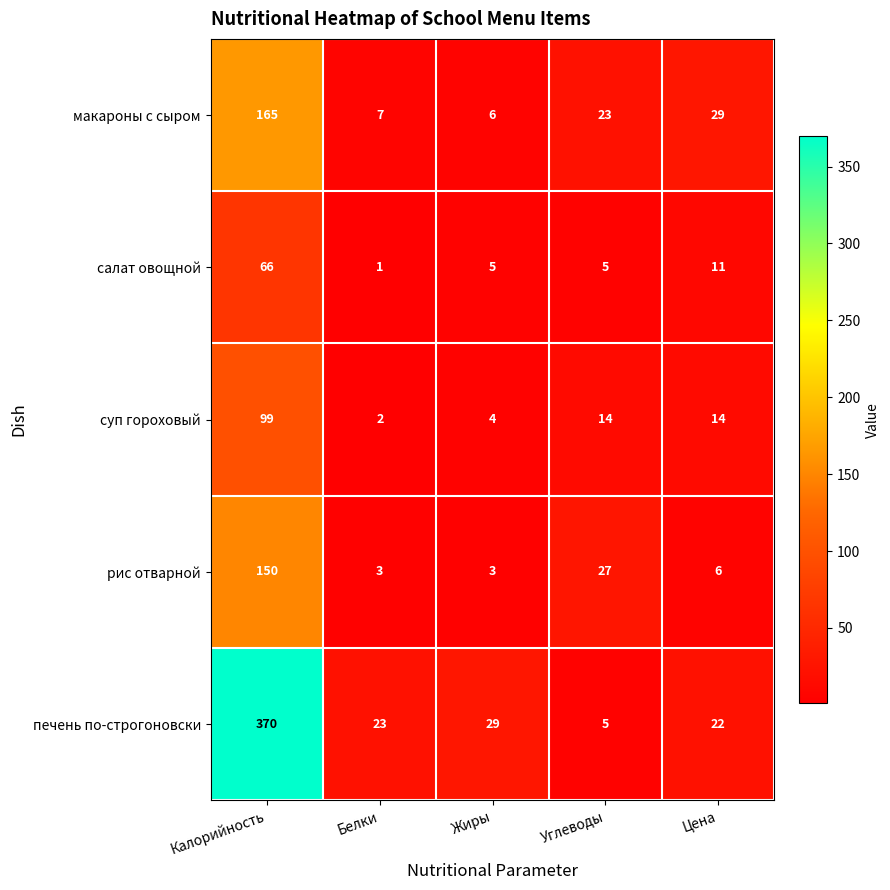

List the series in order of their peak value, highest first.

печень по-строгоновски, макароны с сыром, рис отварной, суп гороховый, салат овощной